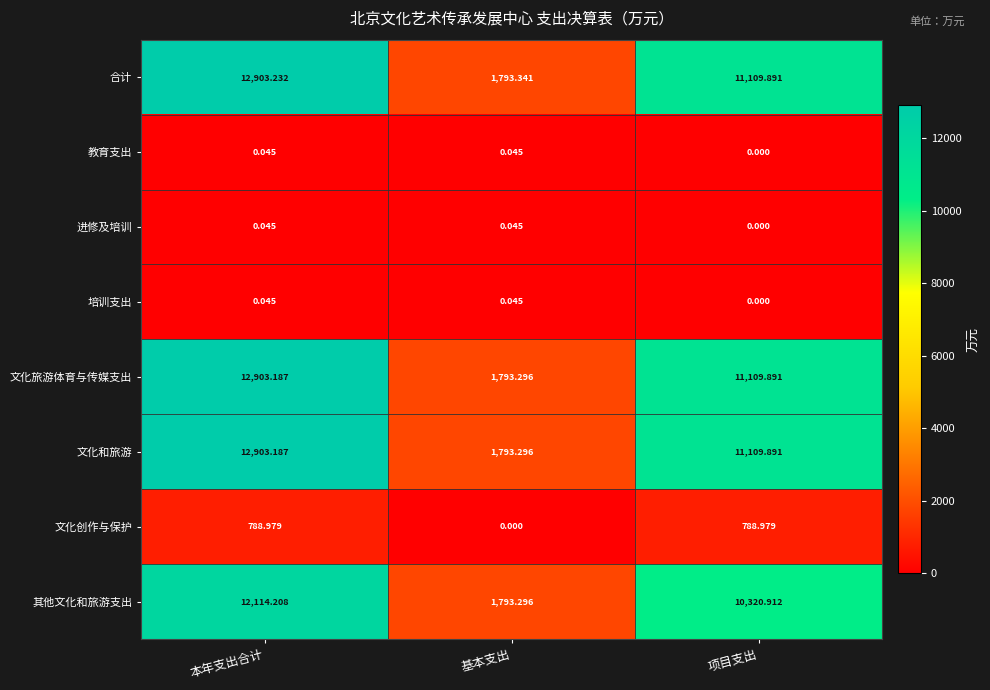

Which category has the lowest value in the 文化创作与保护 series?

基本支出